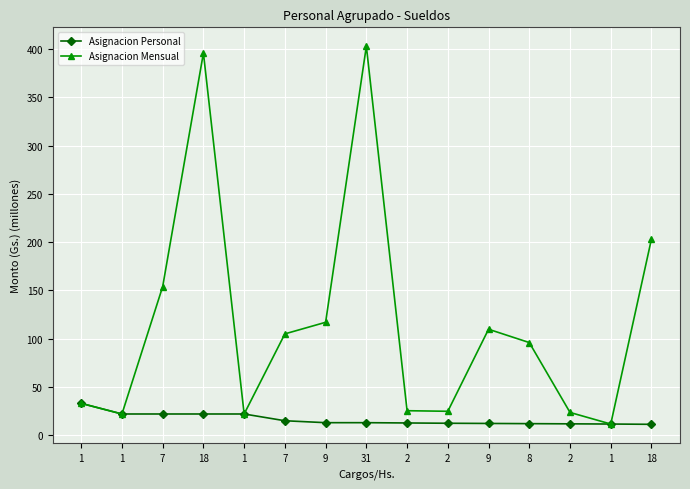

What are all the series names shown in the legend?

Asignacion Personal, Asignacion Mensual